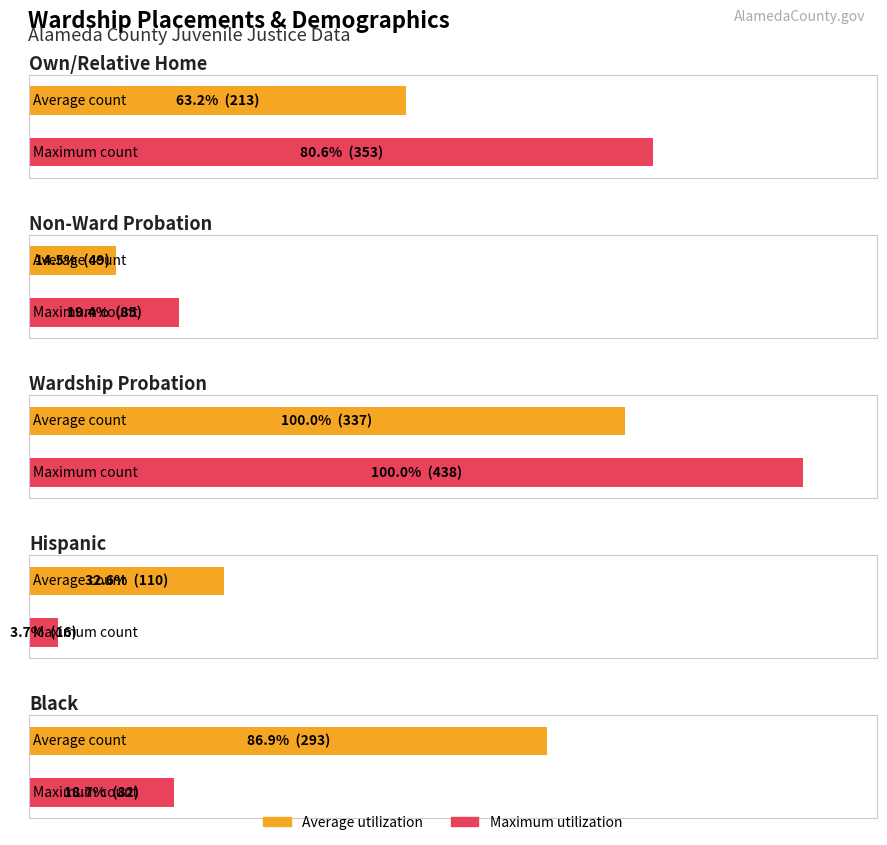

Reading right to left, transcribe all the data shown in this chart.

Average utilization: Black=293	Hispanic=110	Wardship Probation=337	Non-Ward Probation=49	Own/Relative Home=213
Maximum utilization: Black=82	Hispanic=16	Wardship Probation=438	Non-Ward Probation=85	Own/Relative Home=353